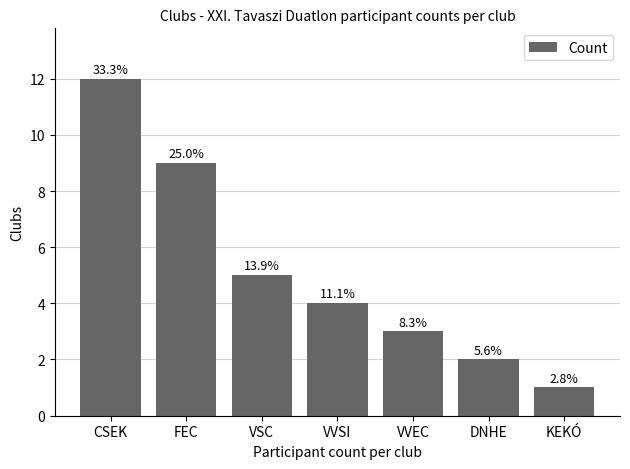

What is the approximate value at CSEK?

12